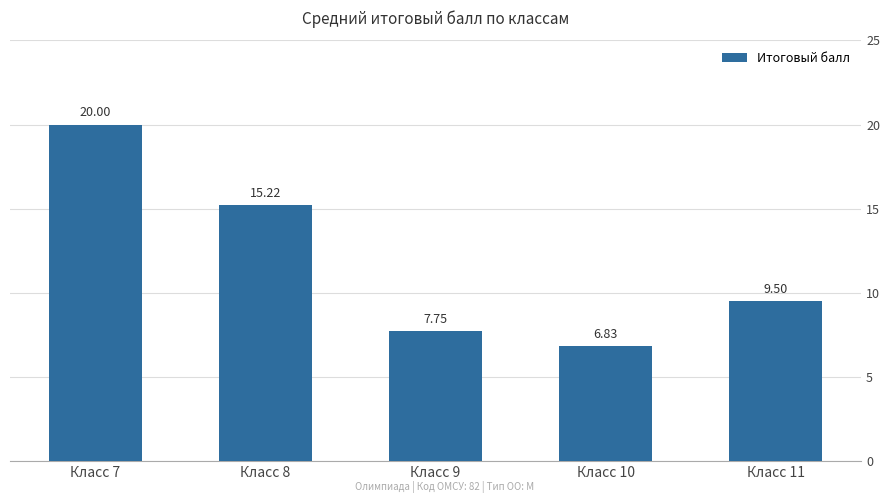

Rank the categories by value from highest to lowest.

Класс 7, Класс 8, Класс 11, Класс 9, Класс 10